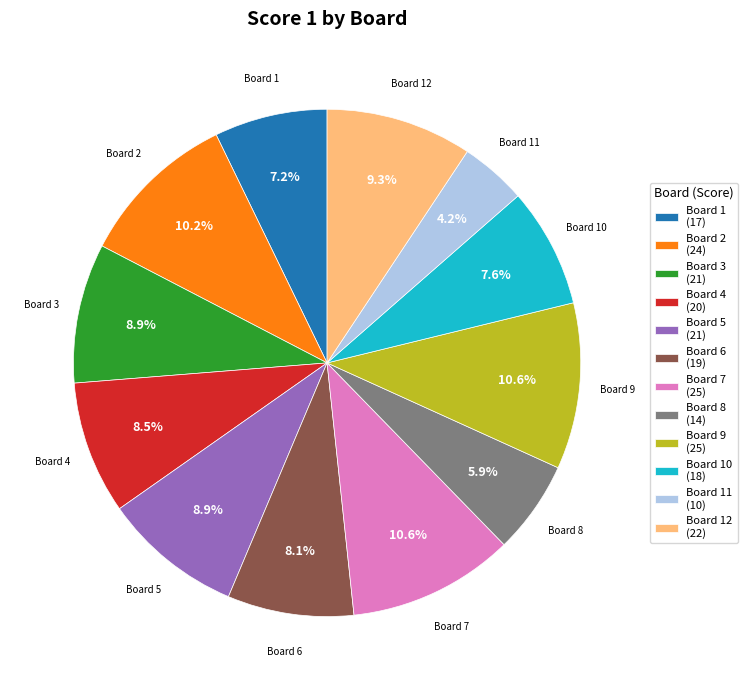

Is there a majority slice in this chart?

No